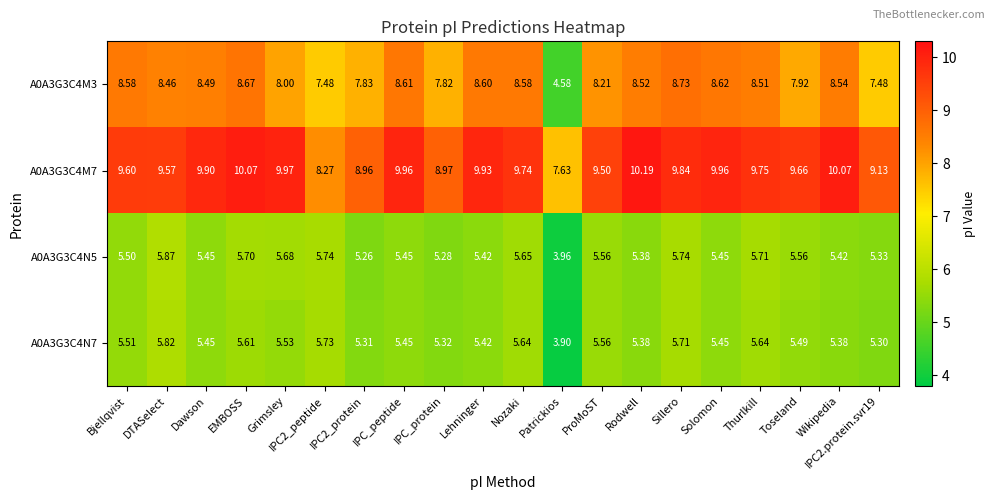

Where is A0A3G3C4M3 nearest to the value 6?

Patrickios